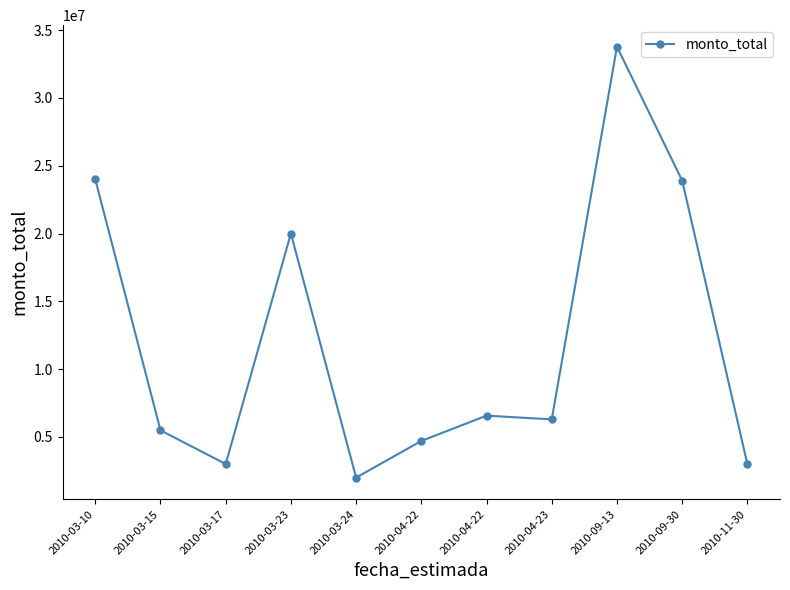

How many lines are shown in the chart?

1